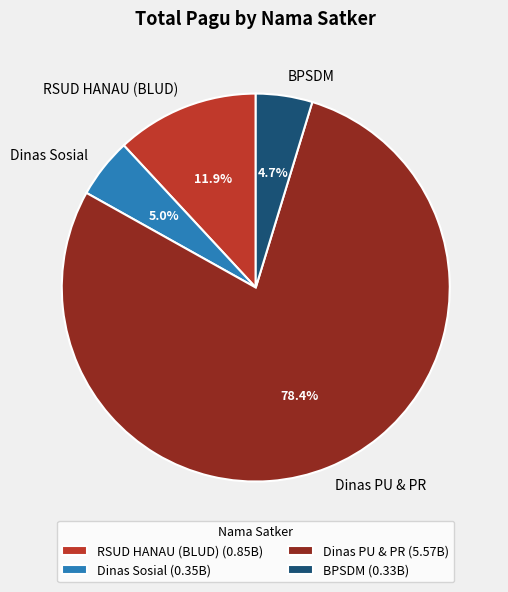

What is the ratio of the value at Dinas Sosial to the value at BPSDM?

1.1